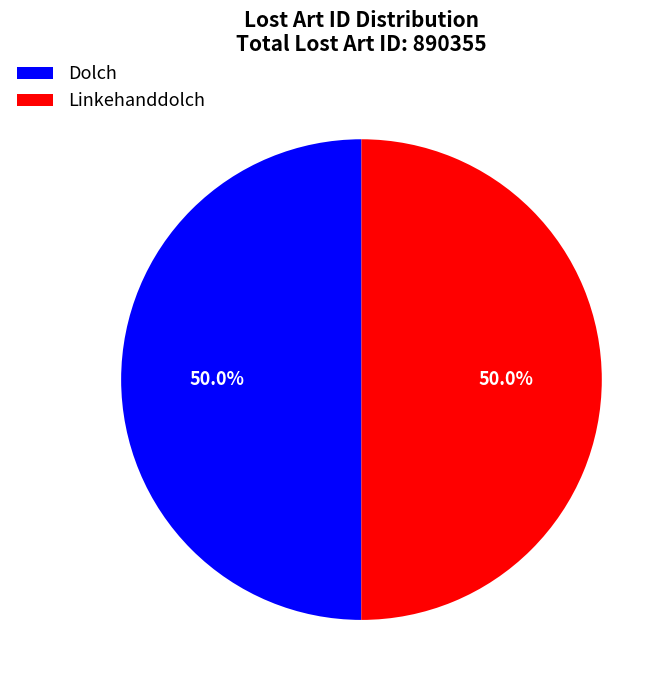

Approximately how many times larger is the value at Linkehanddolch compared to Dolch?

1.0